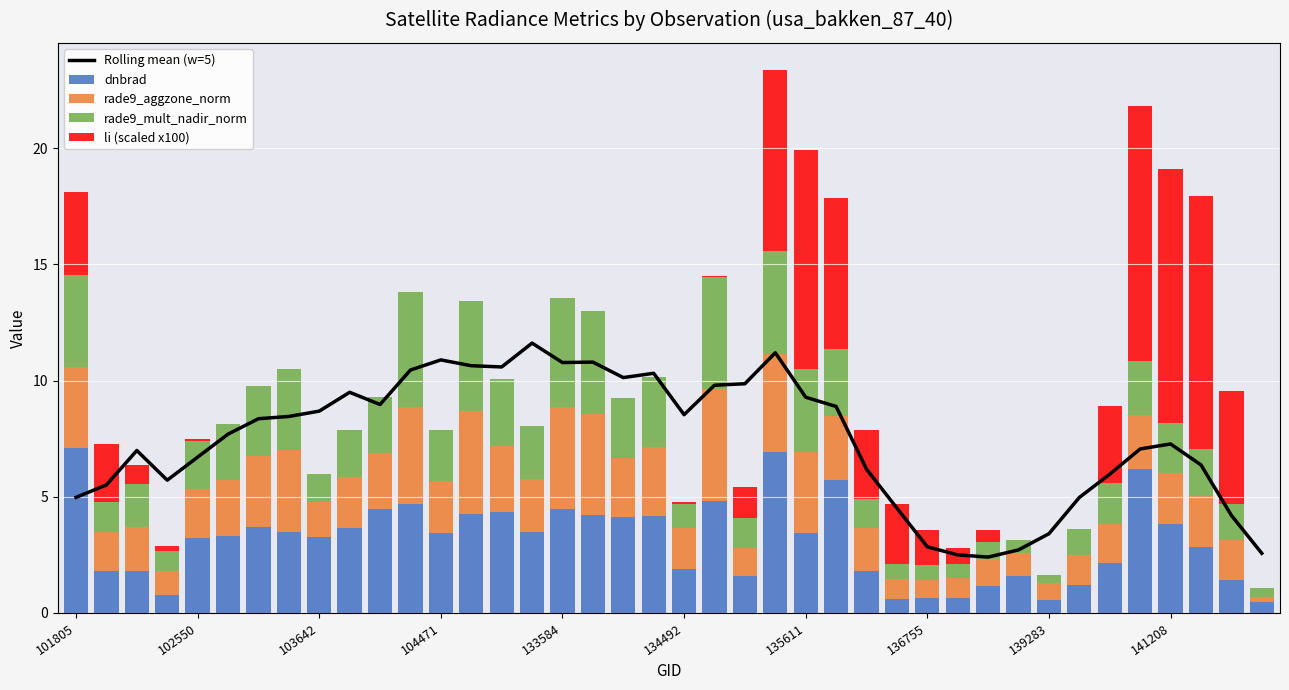

What is the sum of all dnbrad values?

123.4